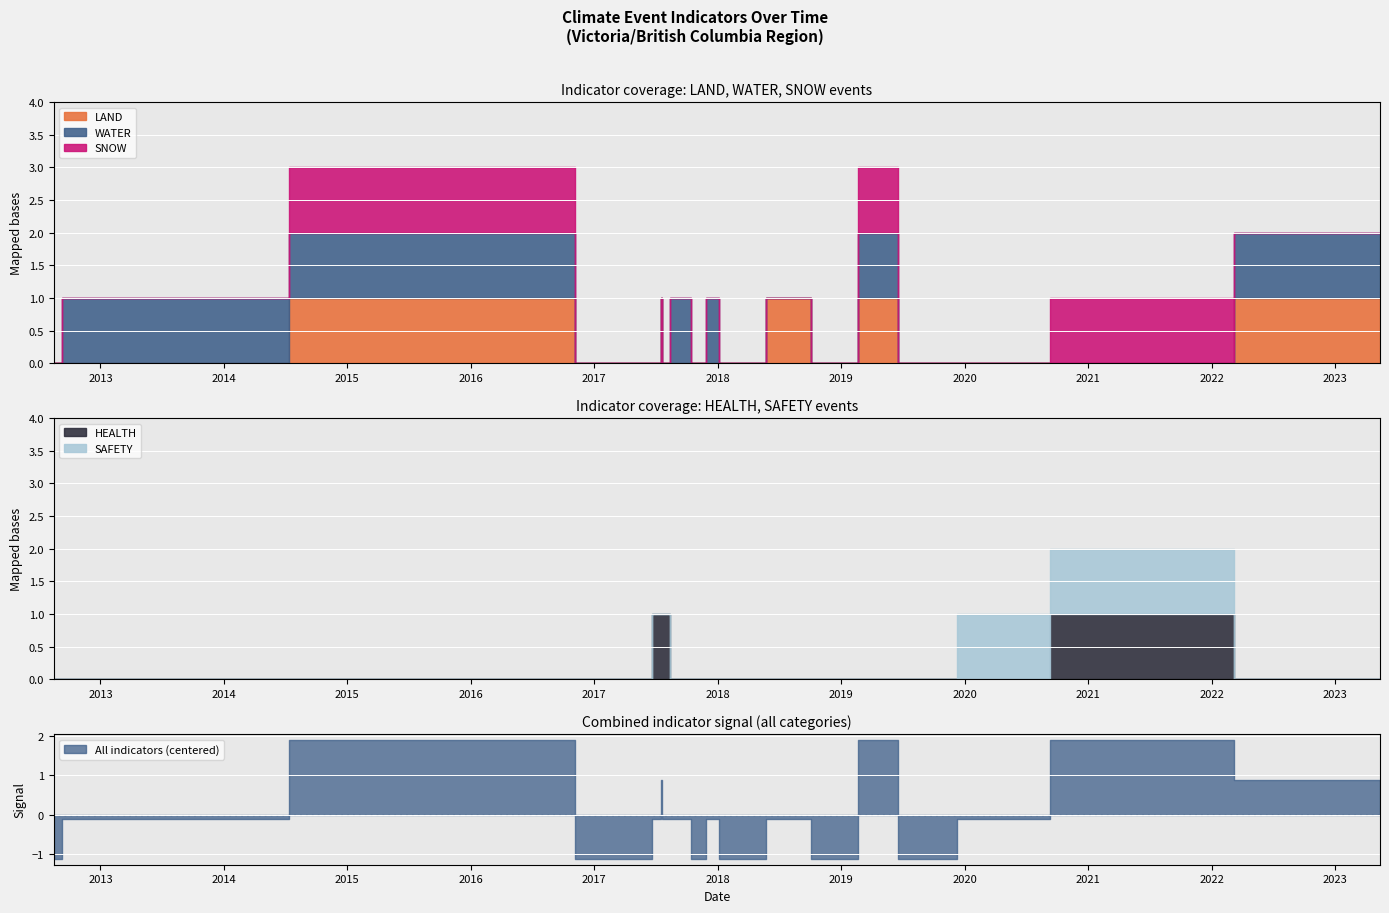

How many HEALTH values are between 0 and 1?

18